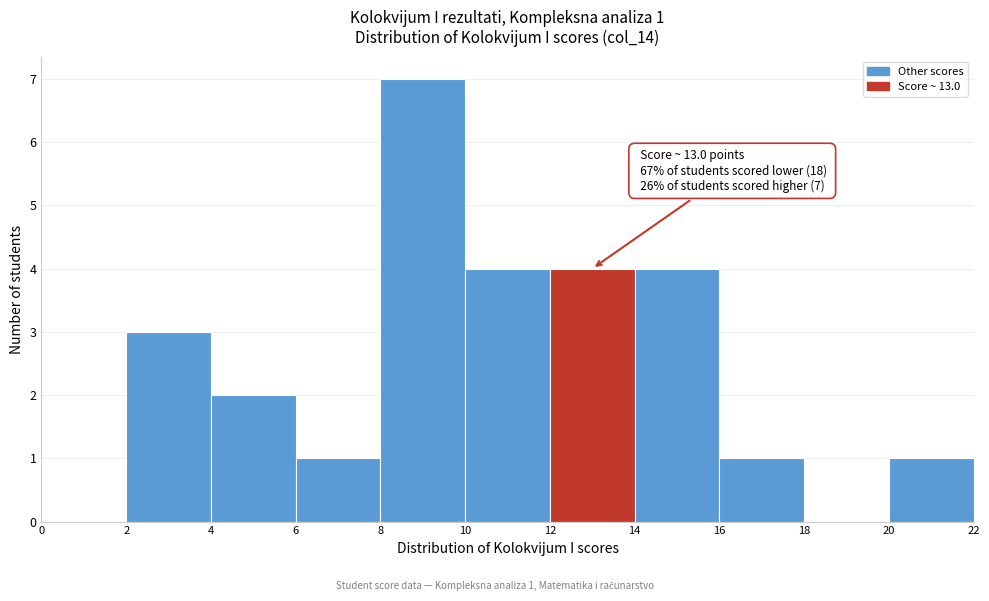

Over which range of the x-axis is the bar tallest?

8 to 10